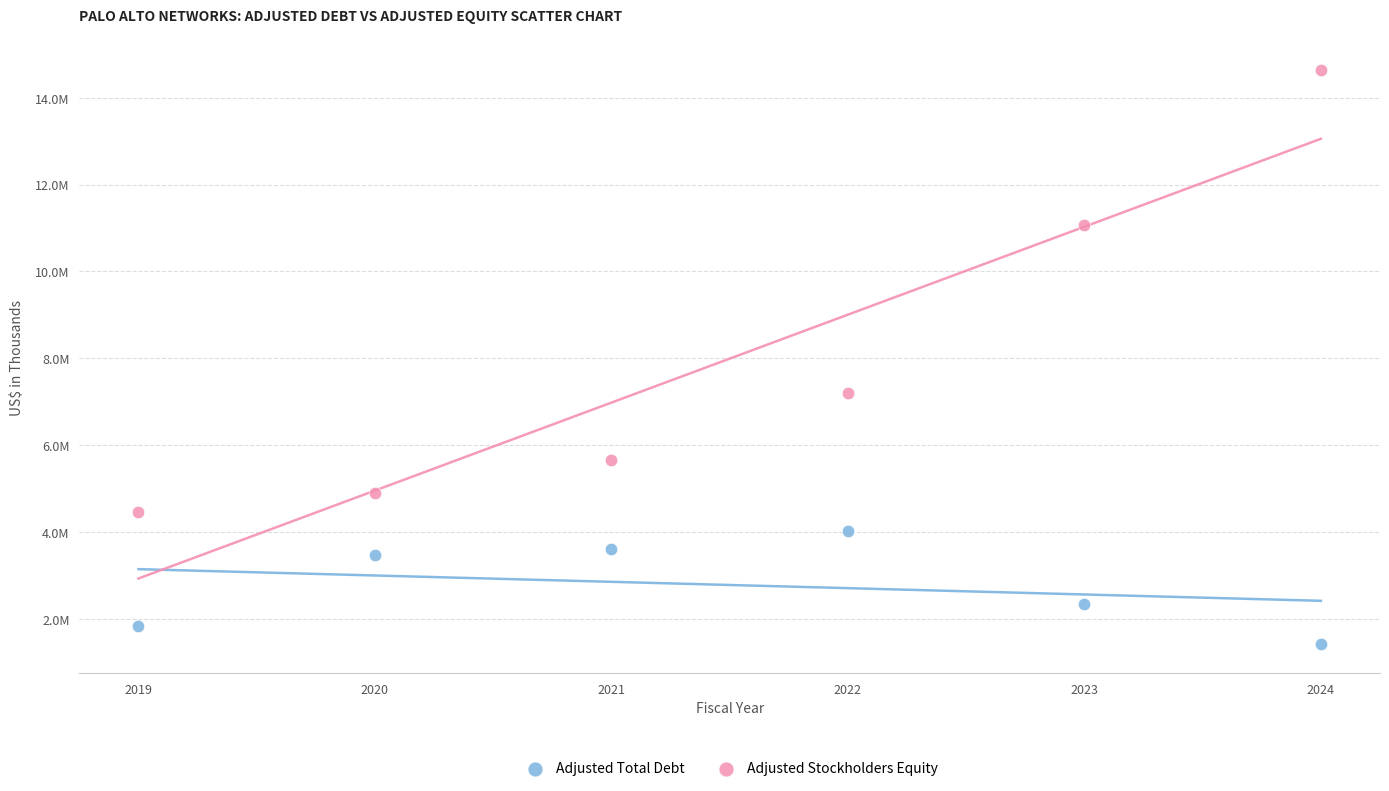

Which series contains the lowest Y value?

Adjusted Total Debt